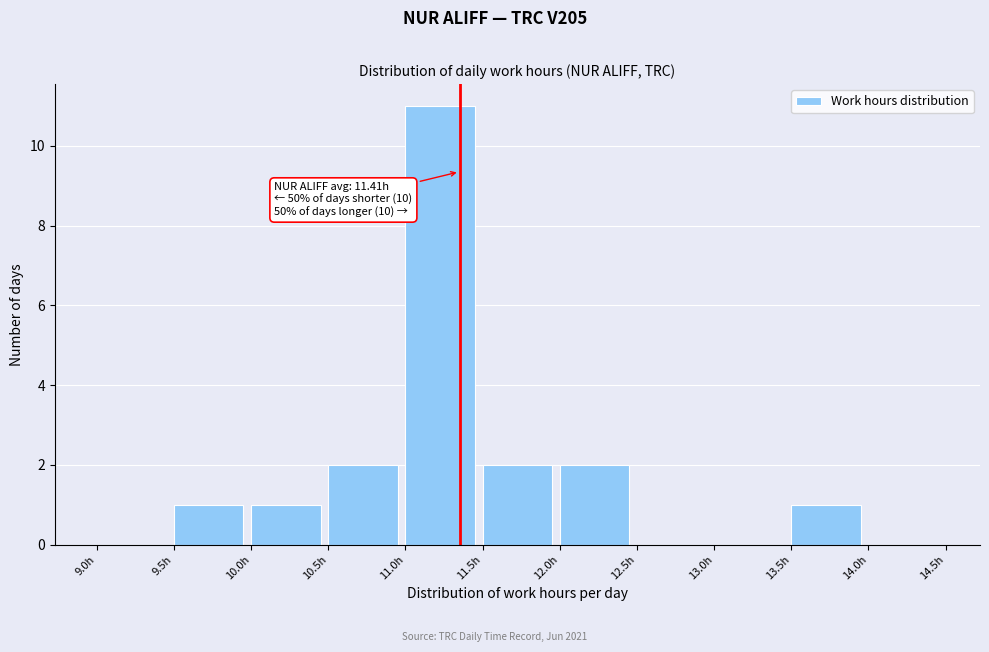

Which range on the x-axis has the tallest bar?

11.0 to 11.5